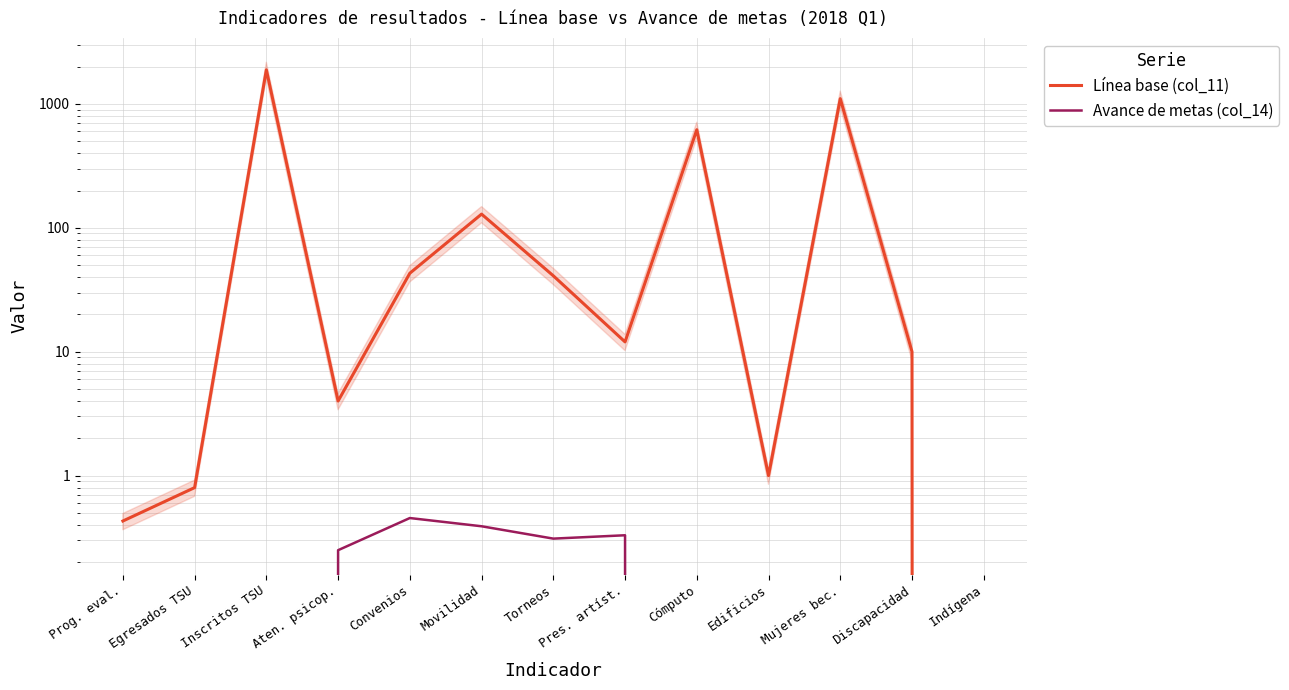

What is the total value across all series at Inscritos TSU?

1885.0